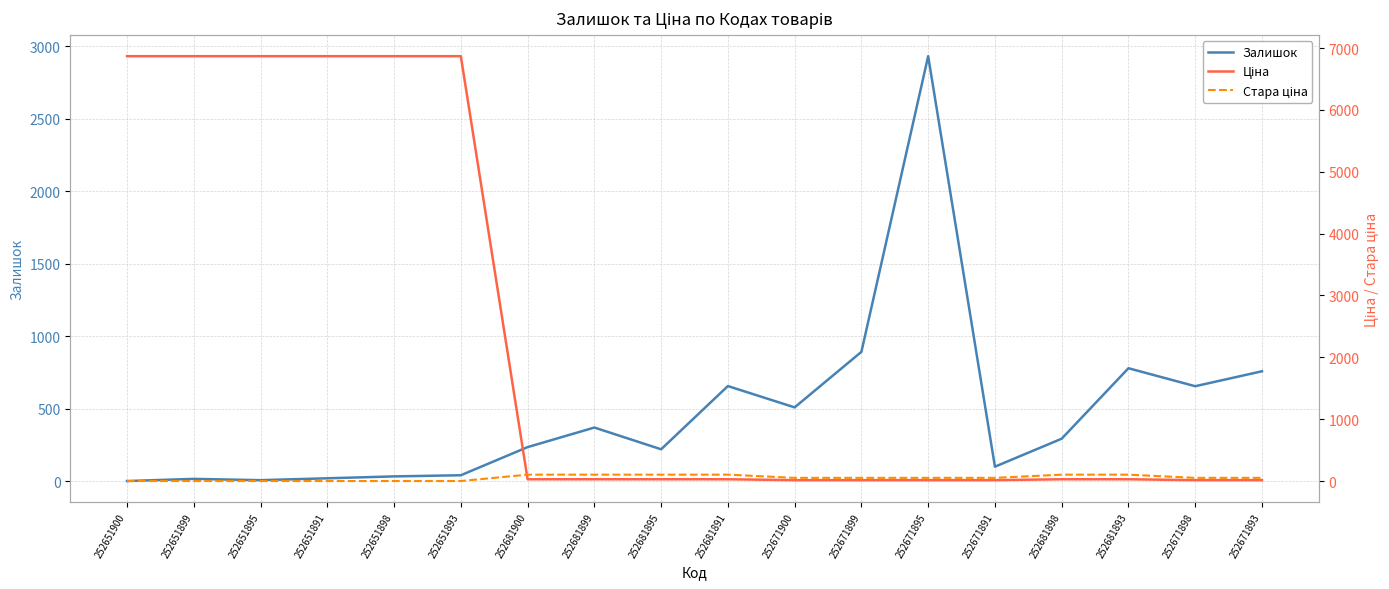

Reading left to right, transcribe all the data shown in this chart.

Залишок: 252651900=3.0	252651899=18.0	252651895=9.0	252651891=22.0	252651898=35.0	252651893=43.0	252681900=237.0	252681899=372.0	252681895=222.0	252681891=658.0	252671900=511.0	252671899=894.0	252671895=2933.0	252671891=102.0	252681898=295.0	252681893=781.0	252671898=657.0	252671893=760.0
Ціна: 252651900=6868.4	252651899=6868.4	252651895=6868.4	252651891=6868.4	252651898=6868.4	252651893=6868.4	252681900=28.9	252681899=28.9	252681895=28.9	252681891=28.9	252671900=14.4	252671899=14.4	252671895=14.4	252671891=14.4	252681898=28.9	252681893=28.9	252671898=14.4	252671893=14.4
Стара ціна: 252651900=0.0	252651899=0.0	252651895=0.0	252651891=0.0	252651898=0.0	252651893=0.0	252681900=103.2	252681899=103.2	252681895=103.2	252681891=103.2	252671900=51.6	252671899=51.6	252671895=51.6	252671891=51.6	252681898=103.2	252681893=103.2	252671898=51.6	252671893=51.6